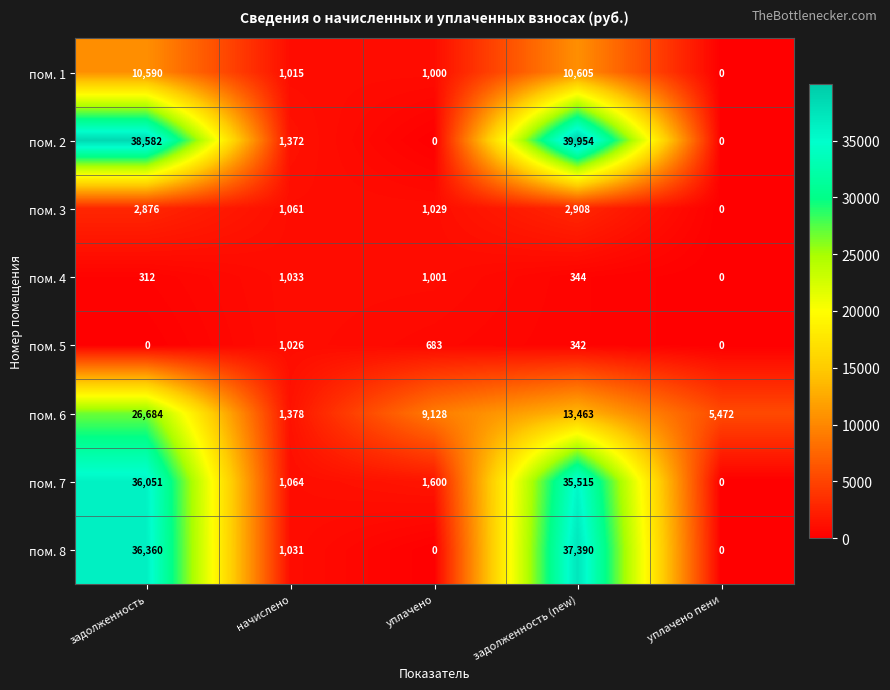

What is the difference between the пом. 5 values at уплачено and начислено?

343